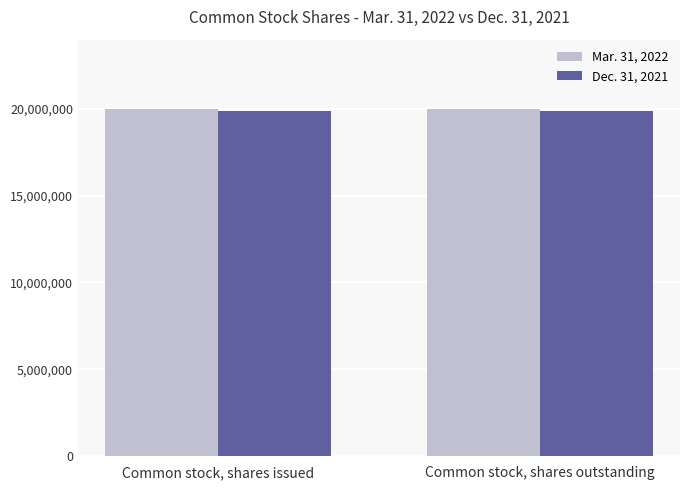

How many bars are there in total?

4